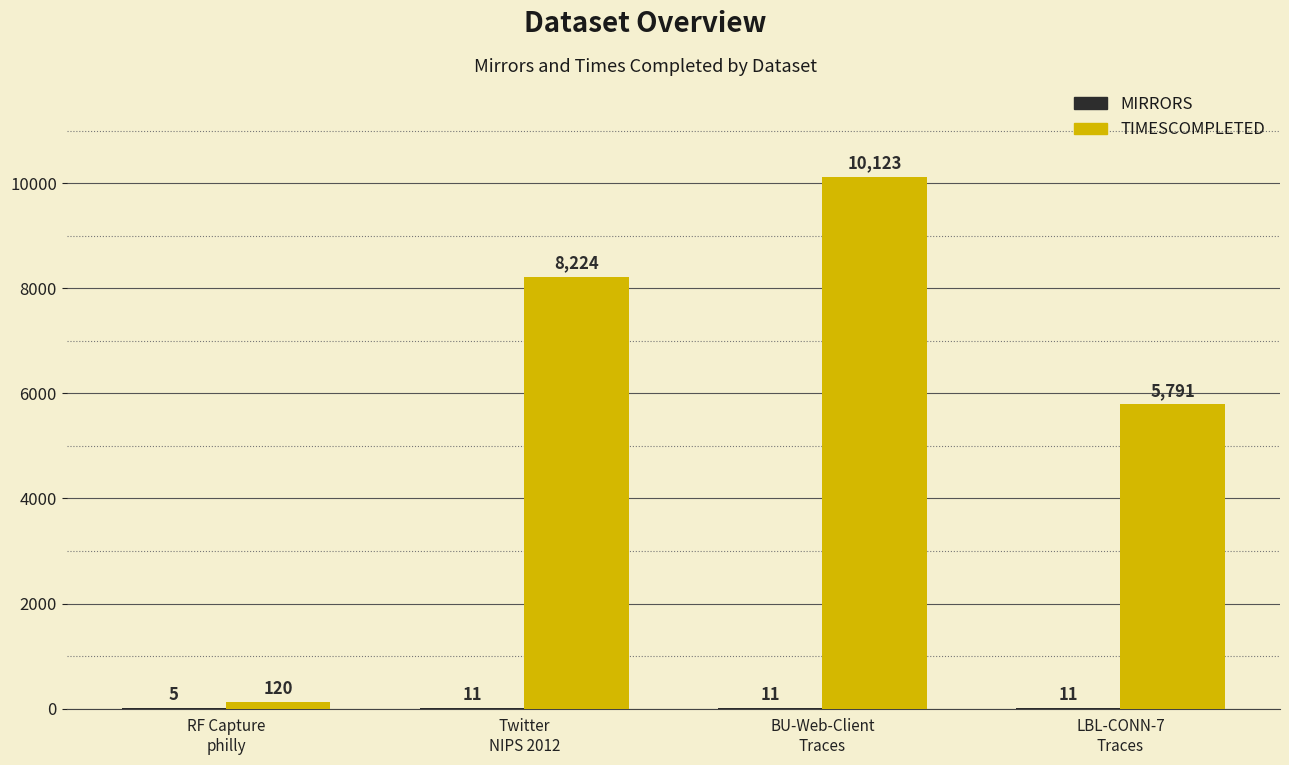

What is the maximum value shown in the chart?

10123